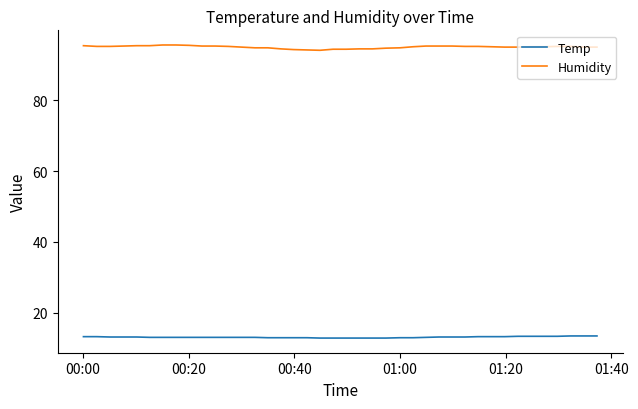

What is the difference between the second highest and minimum values in the Temp series?

0.6